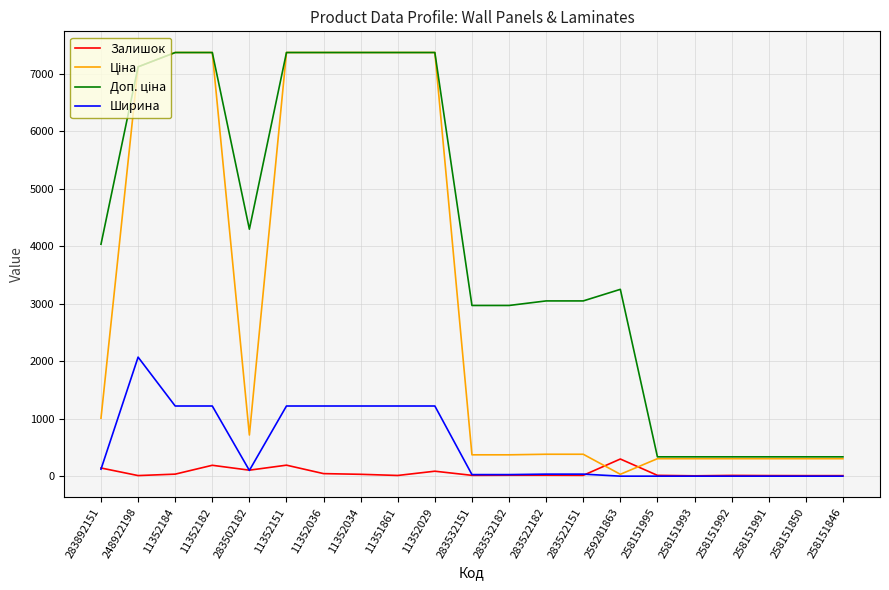

What is the greatest value displayed?

7367.9